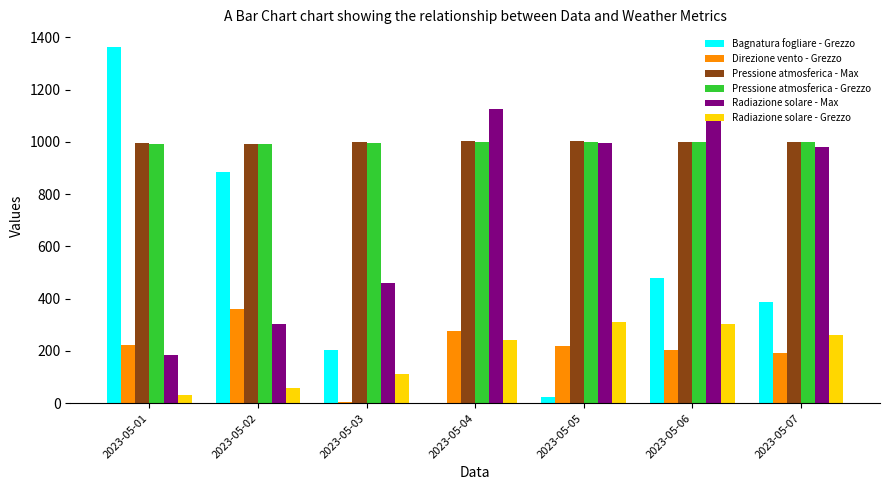

Is the value of Radiazione solare - Grezzo at 2023-05-02 greater than the value of Bagnatura fogliare - Grezzo at 2023-05-01?

No